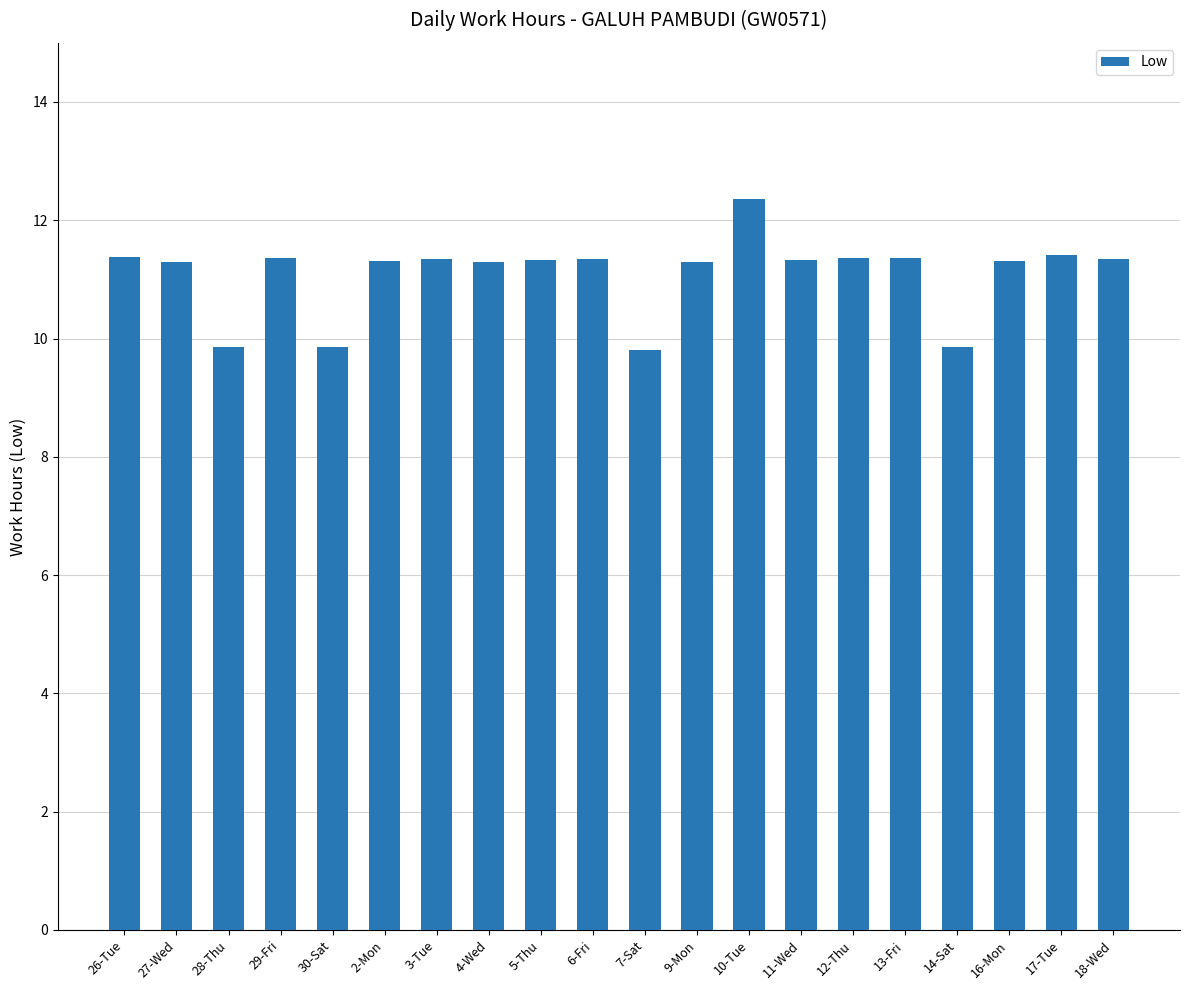

The value at 16-Mon is 17.6. True or false?

False